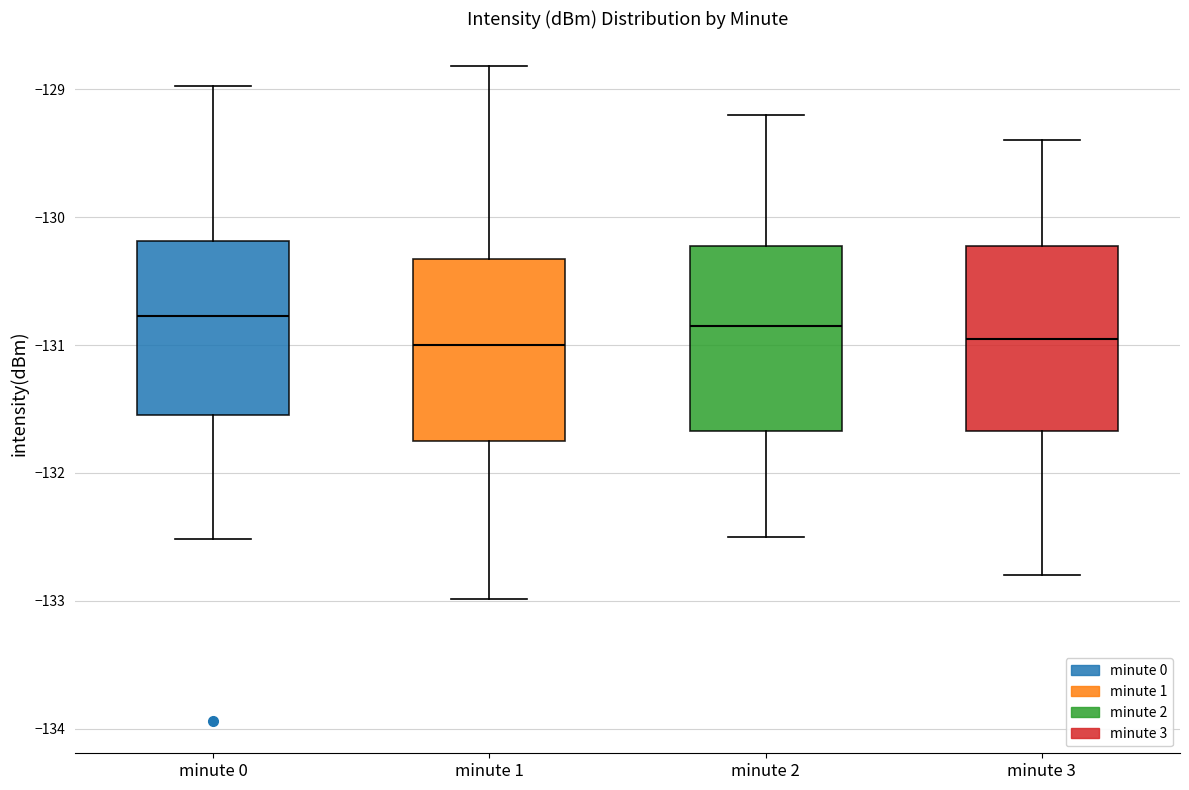

Reading left to right, transcribe this box plot: for each box, give where its median line is, the range the box spans, and where its two whiskers end, as read against the y-axis. The values are not printed on the chart, so give them approximately, as read against the axis.

minute 0: median -130.8, box -131.5 to -130.2, whiskers -132.5 to -129.0
minute 1: median -131.0, box -131.7 to -130.3, whiskers -133.0 to -128.8
minute 2: median -130.8, box -131.7 to -130.2, whiskers -132.5 to -129.2
minute 3: median -130.9, box -131.7 to -130.2, whiskers -132.8 to -129.4